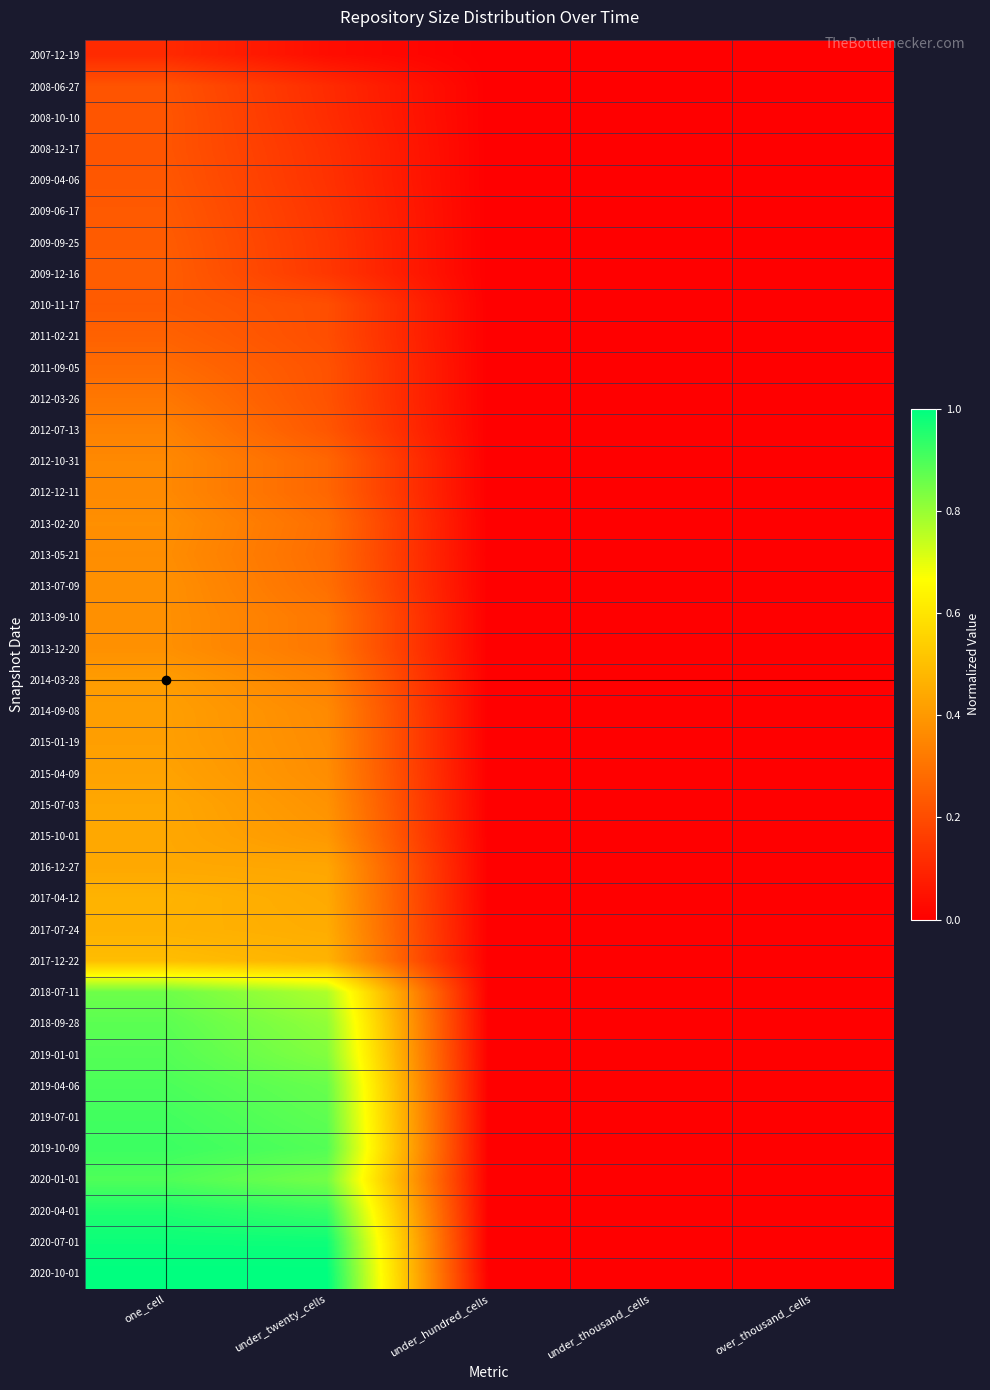

Count the number of data series in this chart.

40